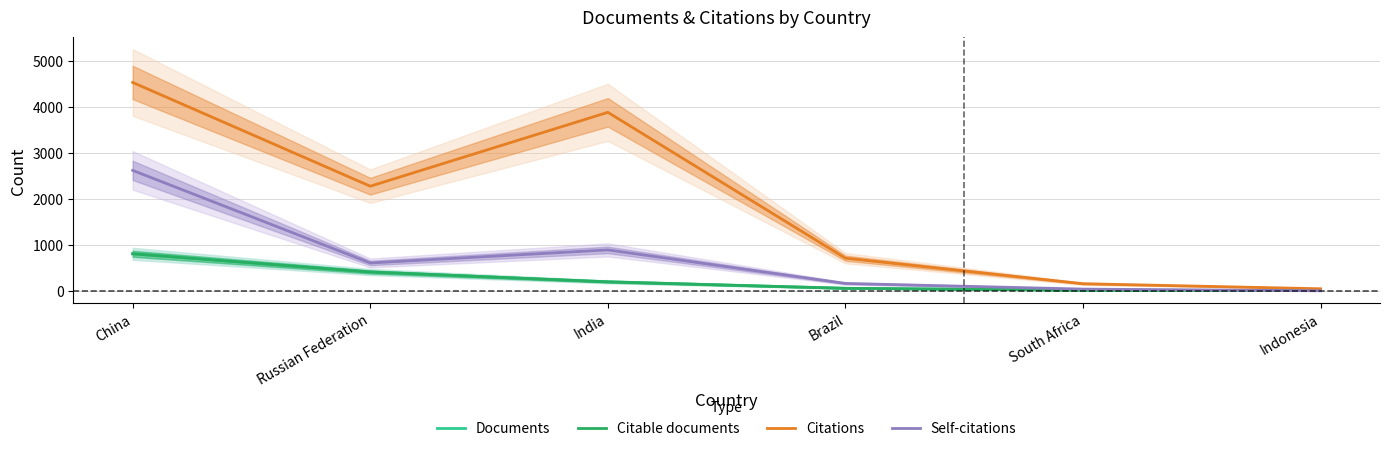

Reading left to right, transcribe all the data shown in this chart.

Documents: China=808	Russian Federation=412	India=199	Brazil=57	South Africa=16	Indonesia=9
Citable documents: China=807	Russian Federation=412	India=197	Brazil=57	South Africa=16	Indonesia=9
Citations: China=4533	Russian Federation=2277	India=3883	Brazil=712	South Africa=157	Indonesia=47
Self-citations: China=2621	Russian Federation=608	India=892	Brazil=163	South Africa=40	Indonesia=3